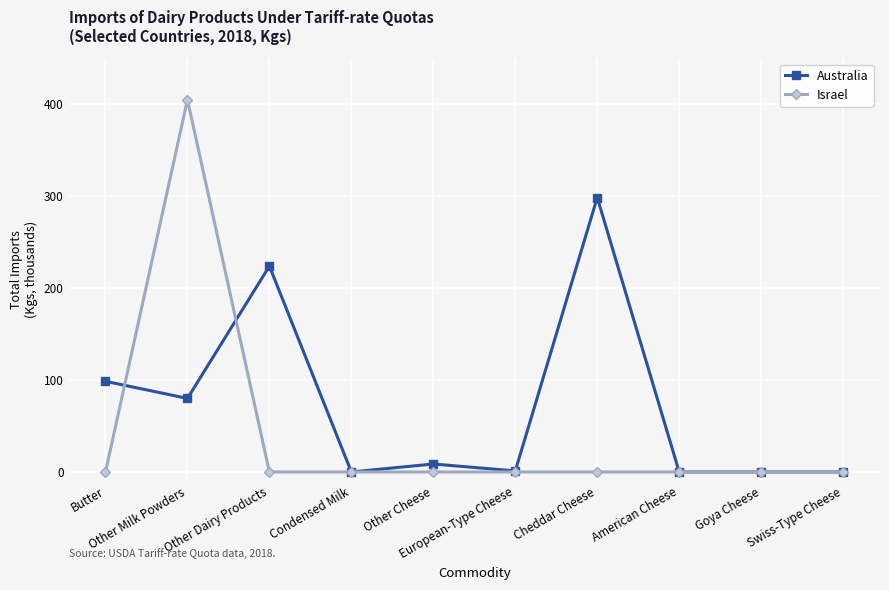

Which series has the largest total across all categories?

Australia